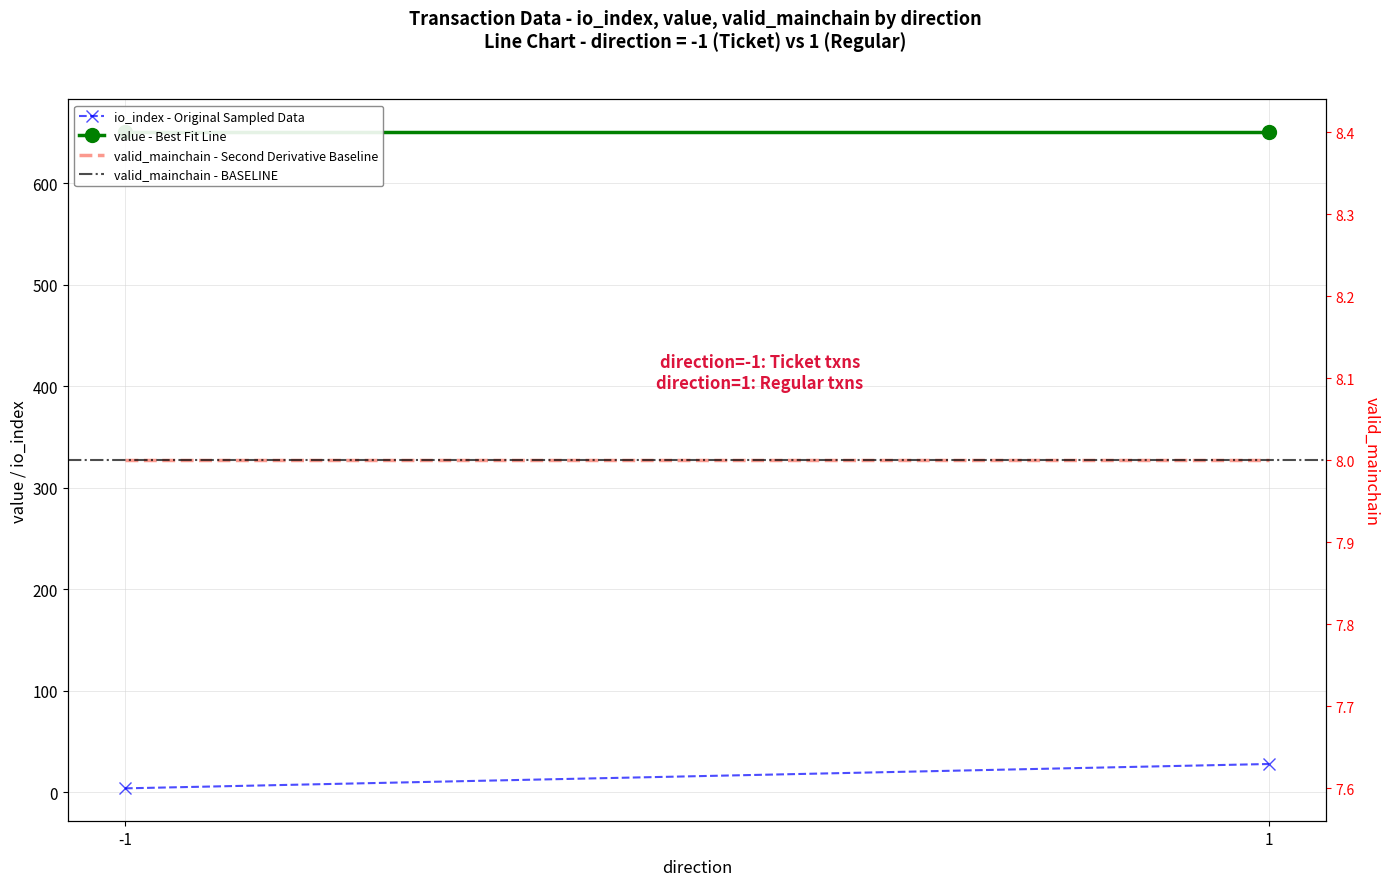

What is the lowest value of the valid_mainchain - BASELINE series?

8.0